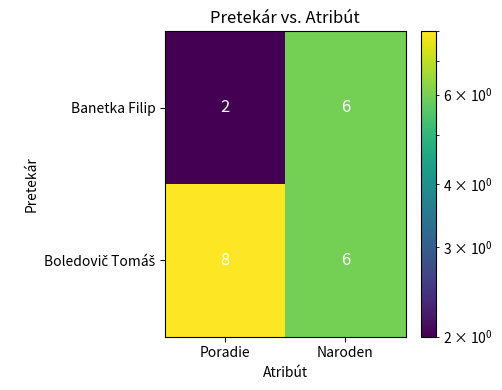

Rank the categories by Banetka Filip value from lowest to highest.

Poradie, Naroden